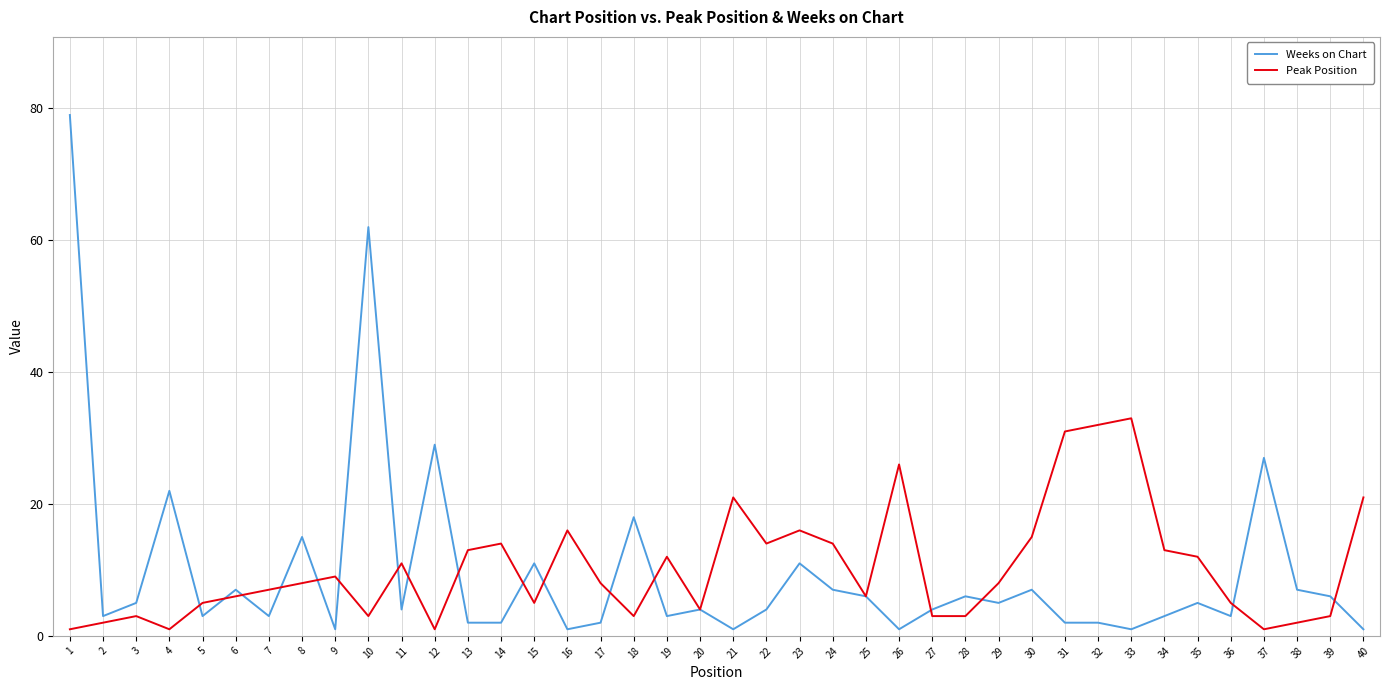

Between which two adjacent categories do Weeks on Chart and Peak Position first intersect?

4 and 5